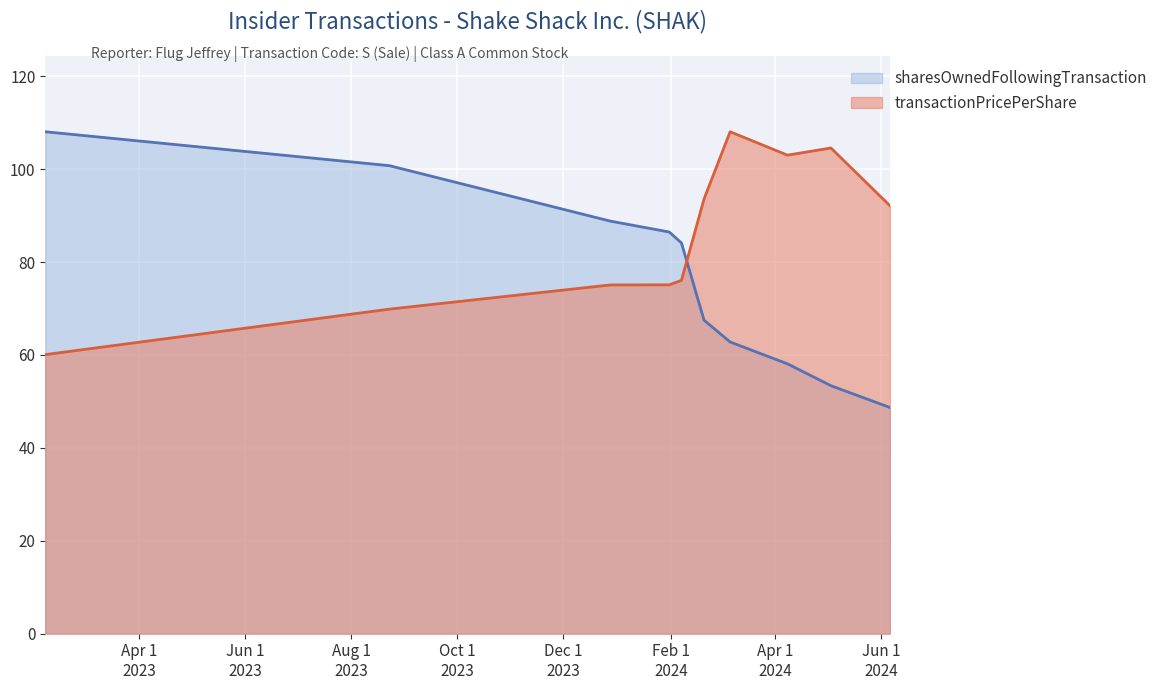

Count the number of data series in this chart.

2